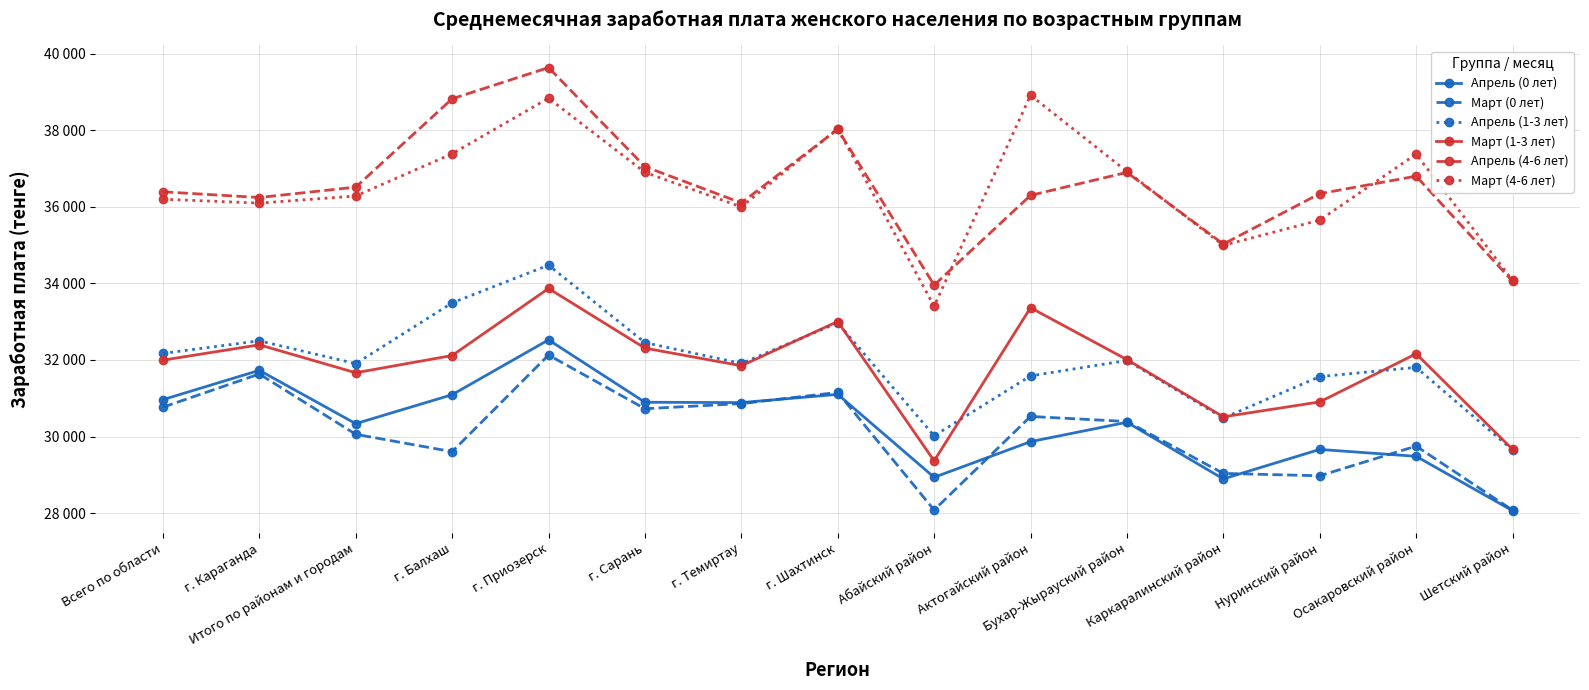

At which category does the chart reach its peak across all series?

г. Приозерск